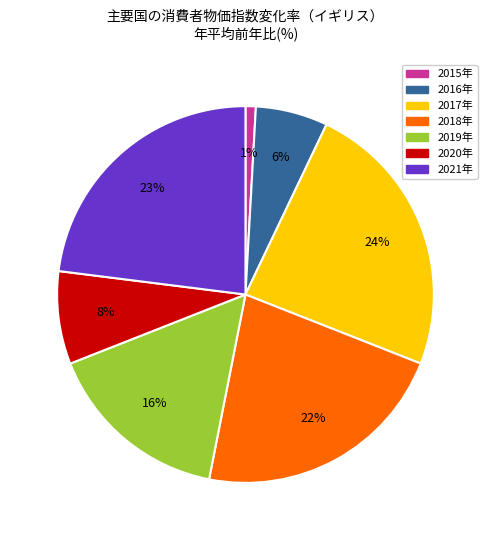

To the nearest percent, what is the difference between the largest and smallest slice percentages?

23%